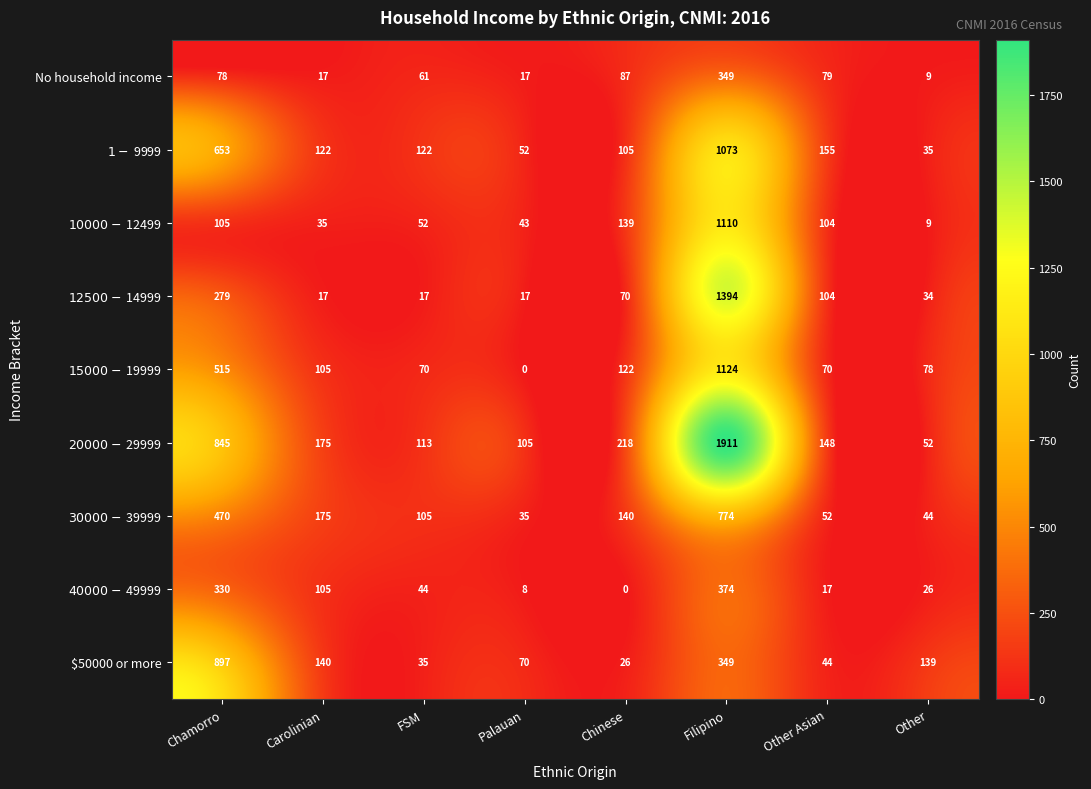

How many distinct data groups are displayed?

9